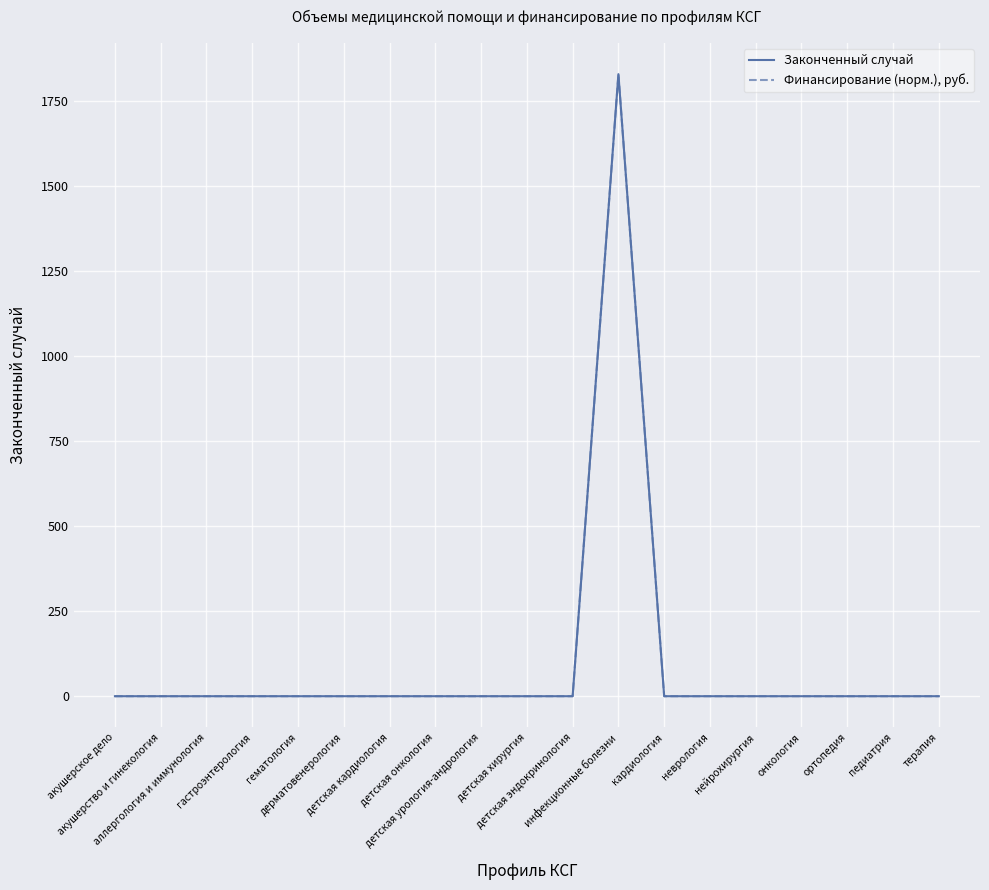

Is it true that Финансирование (норм.), руб. equals 0 at детская эндокринология?

True